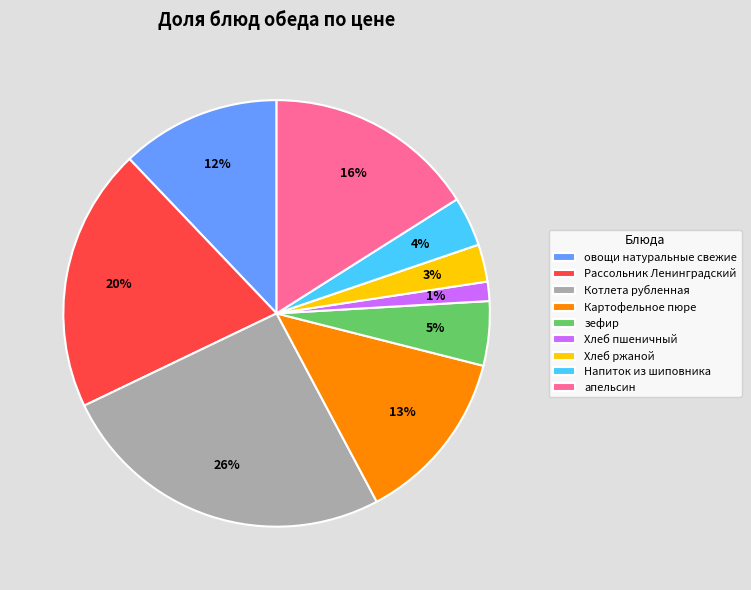

To the nearest percent, what is the average slice percentage?

11%